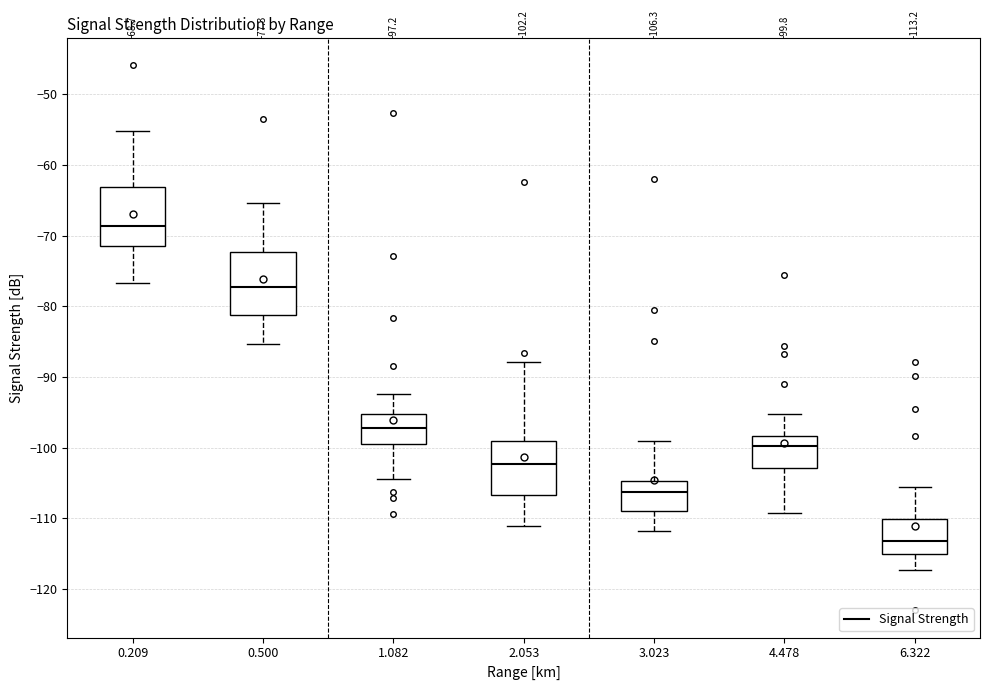

Which box has the lowest median line?

6.322